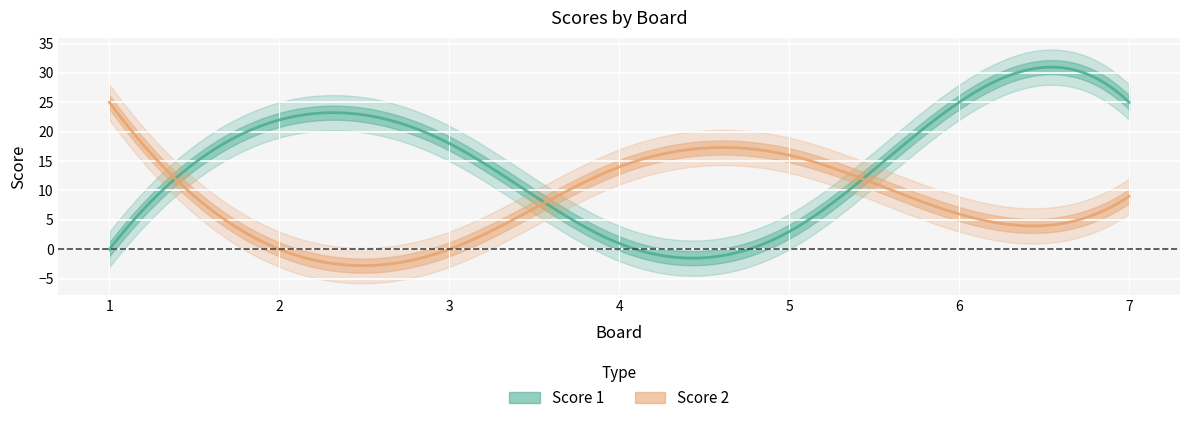

What is the value of the Score 1 point at the 6th from the left?

25